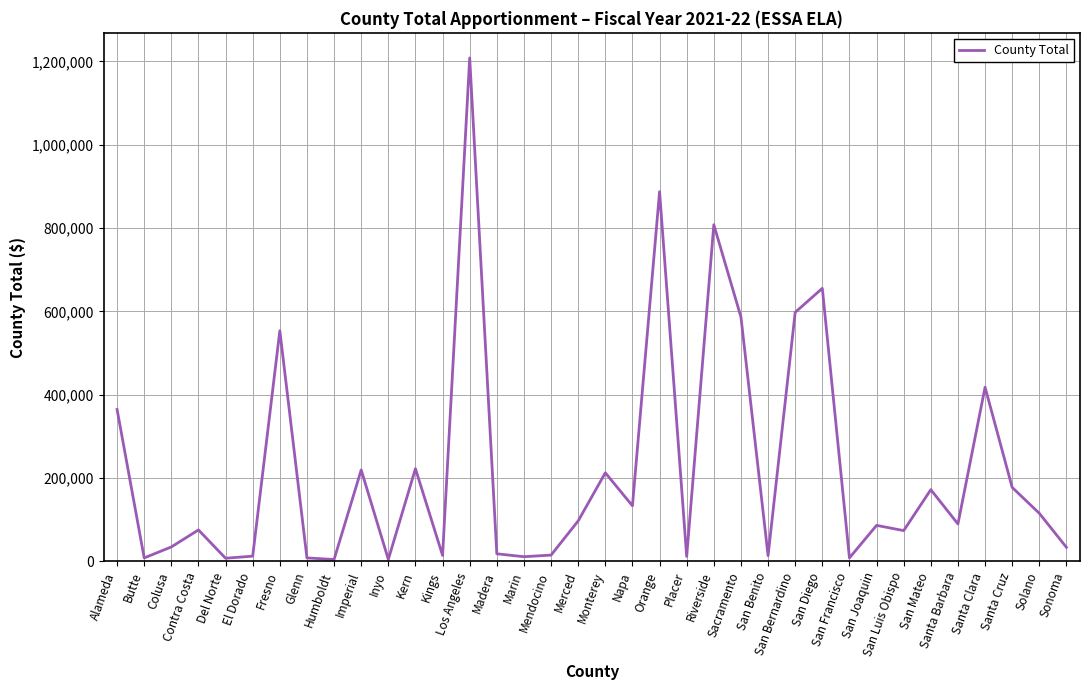

At which category does the chart reach its peak across all series?

Los Angeles